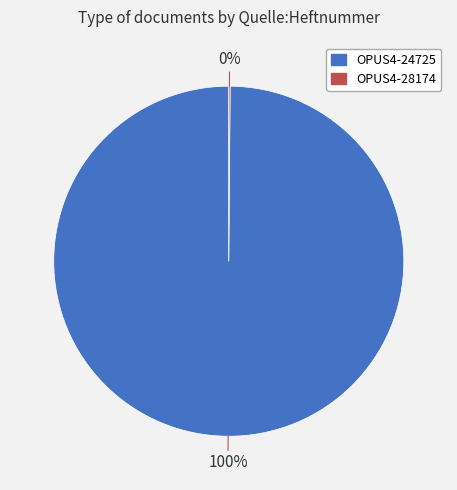

The OPUS4-24725 slice represents 100% of the pie. True or false?

True